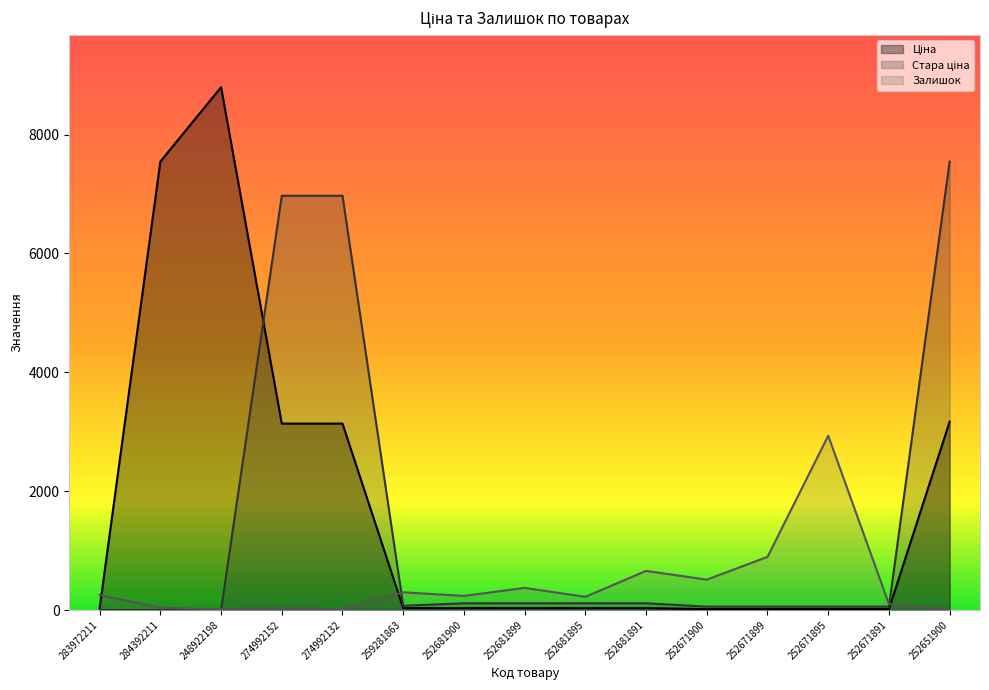

What value does the Залишок series have at 274992152?

31.0